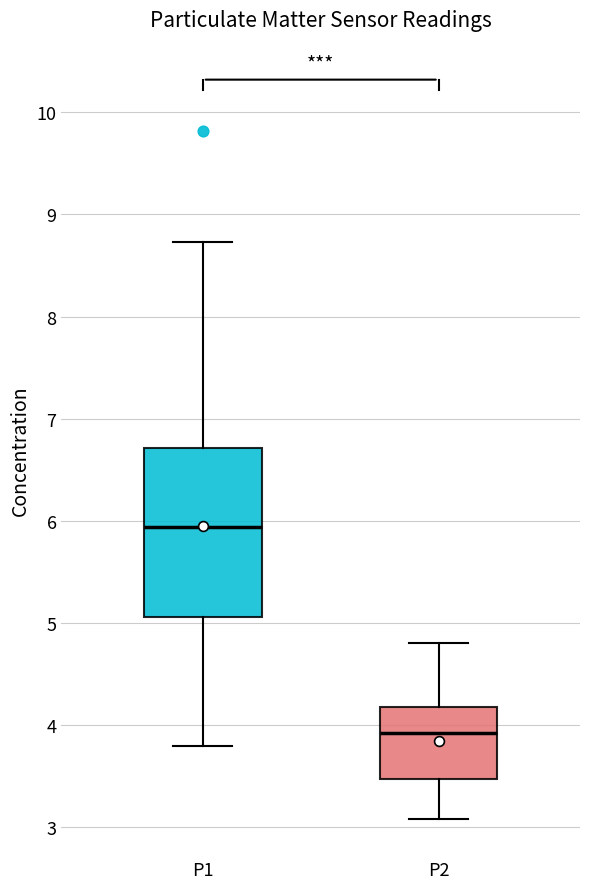

Which box's median line is the lowest?

P2